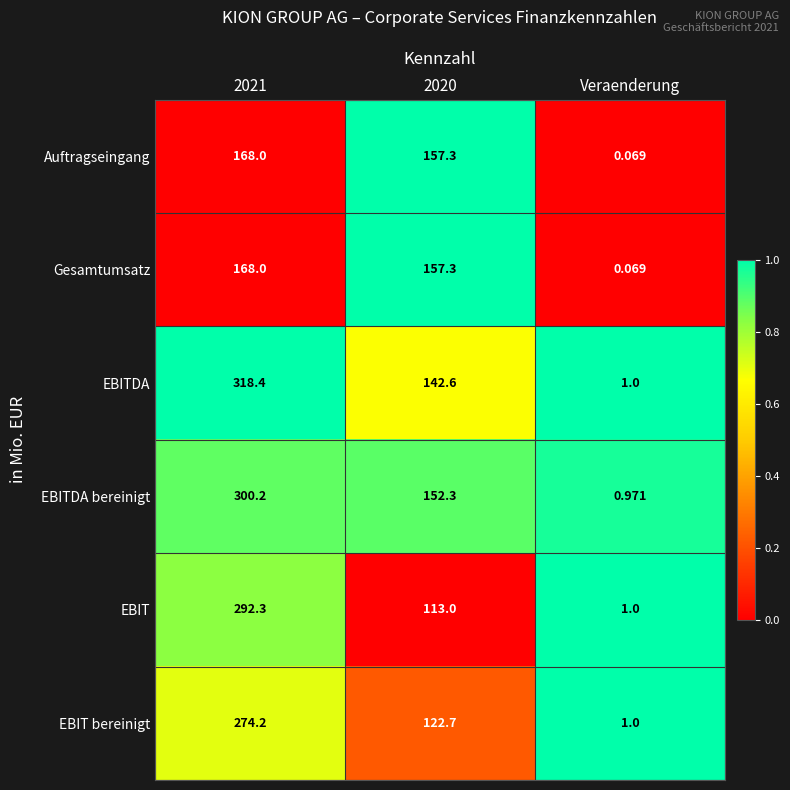

Which series changed the most between 2021 and 2020?

EBIT